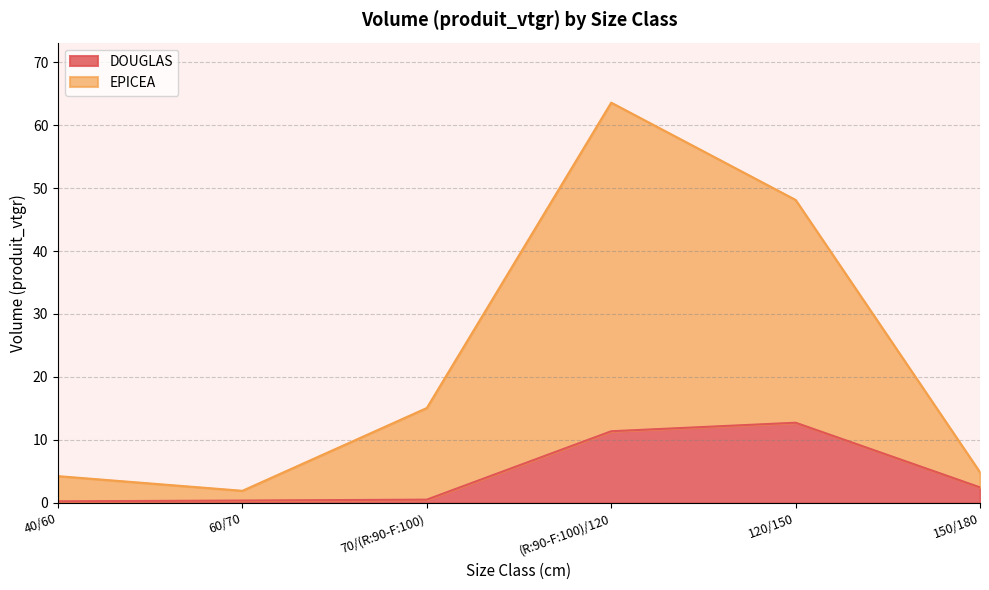

What is the label of the 5th point from the right?

60/70